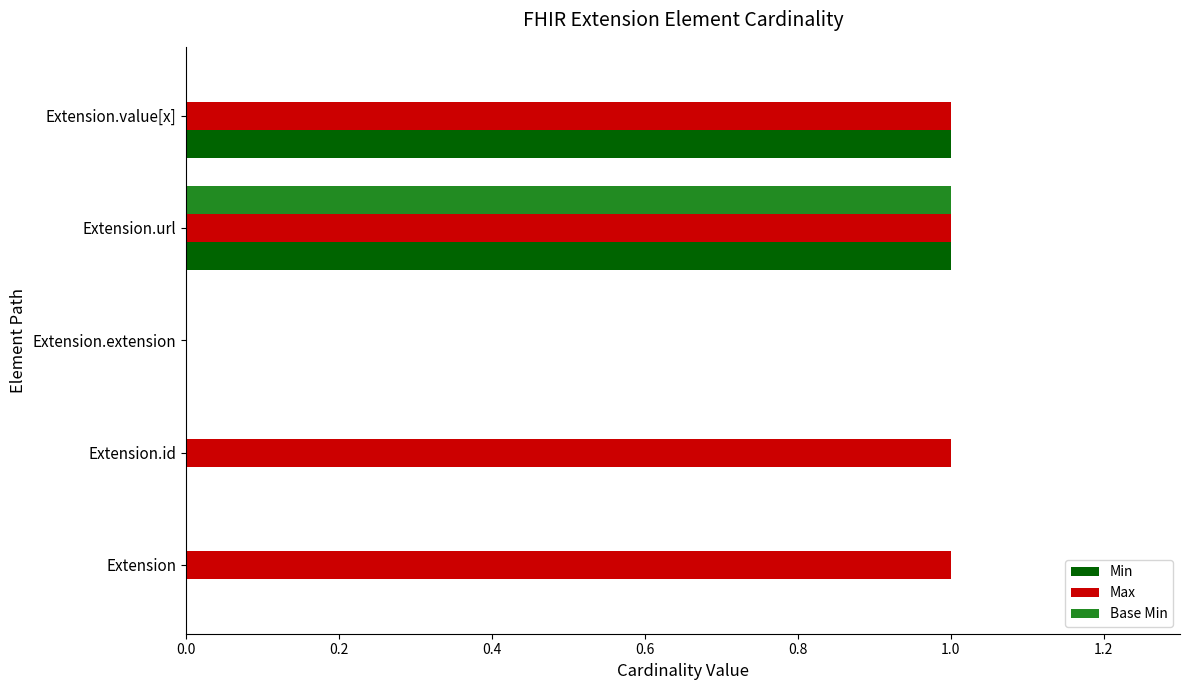

Which series changed the most between Extension and Extension.value[x]?

Min